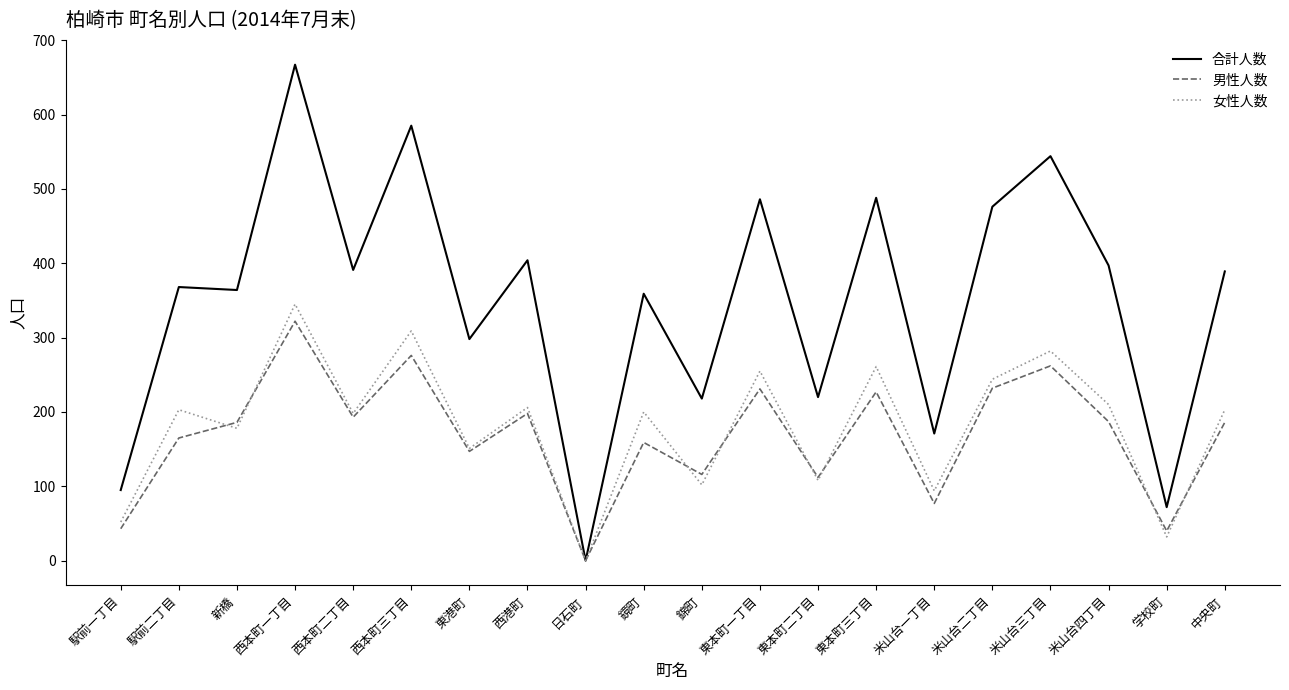

How many distinct data groups are displayed?

3